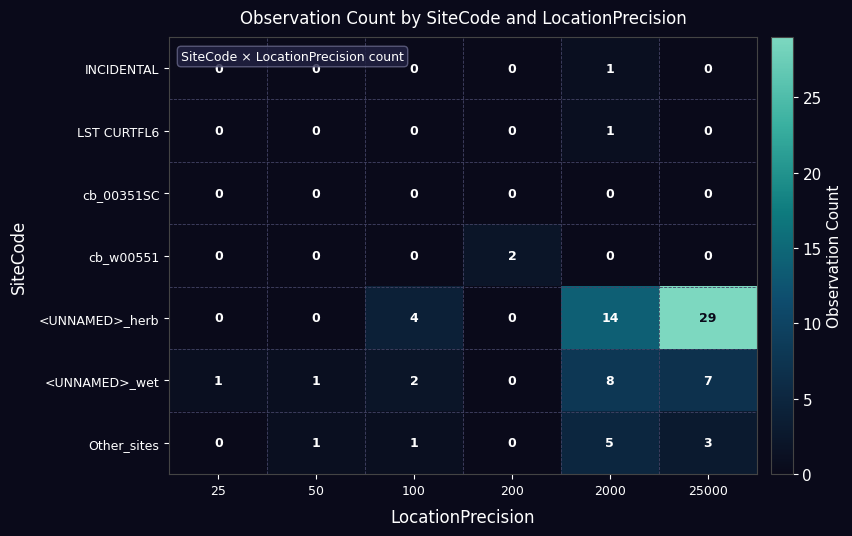

The value of Other_sites at 200 is 0. True or false?

True